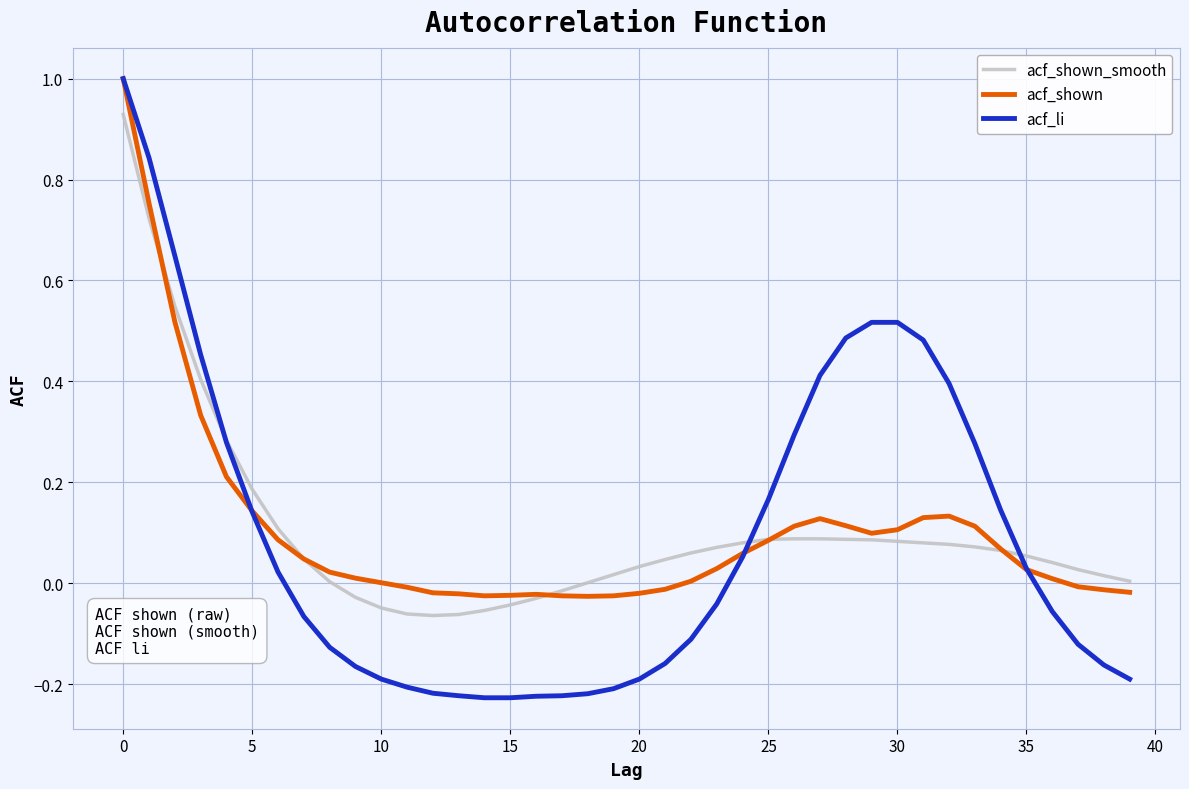

What is the maximum value shown in the chart?

1.0